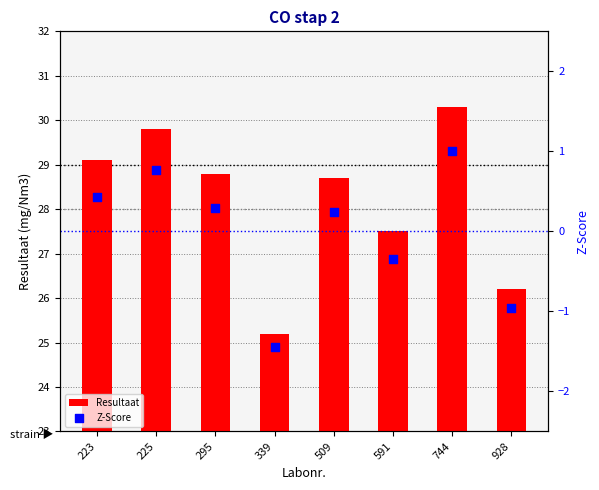

What are all the series names shown in the legend?

Resultaat, Z-Score